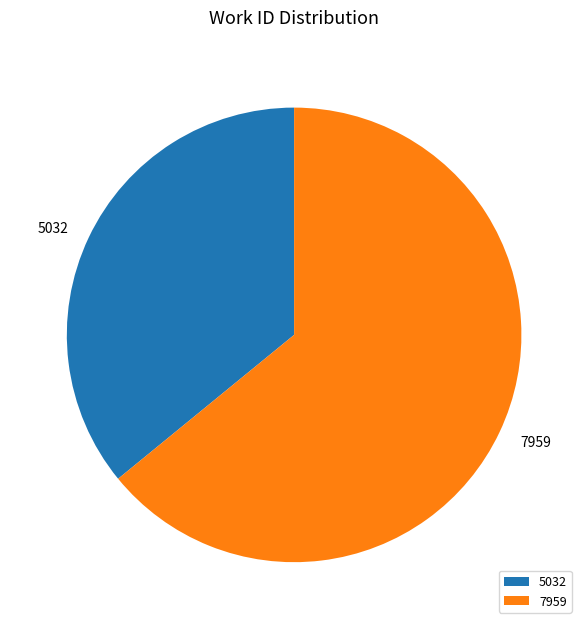

True or false: 7959 accounts for 64% of the total.

True